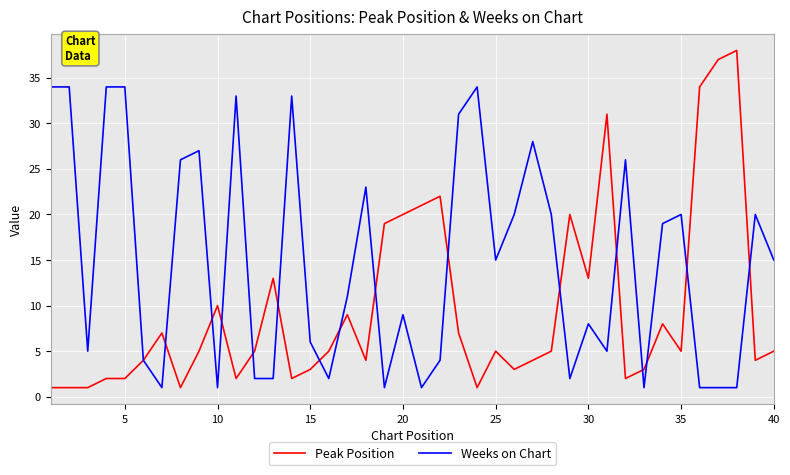

After their last crossing, which series has the higher values: Peak Position or Weeks on Chart?

Weeks on Chart